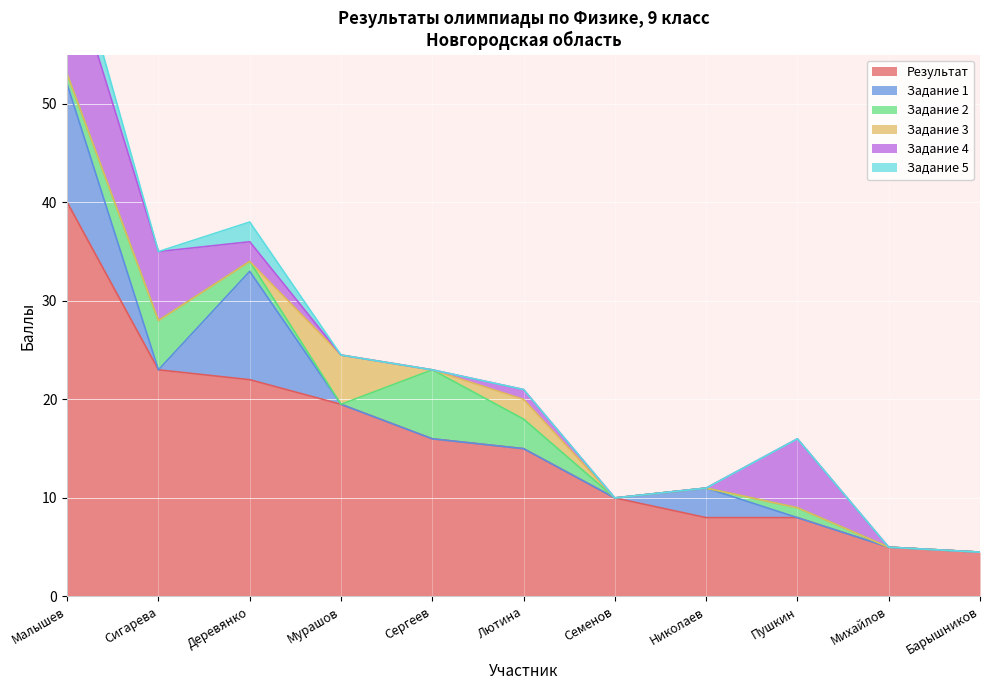

What is the spread (max minus min) of values at Лютина?

15.0